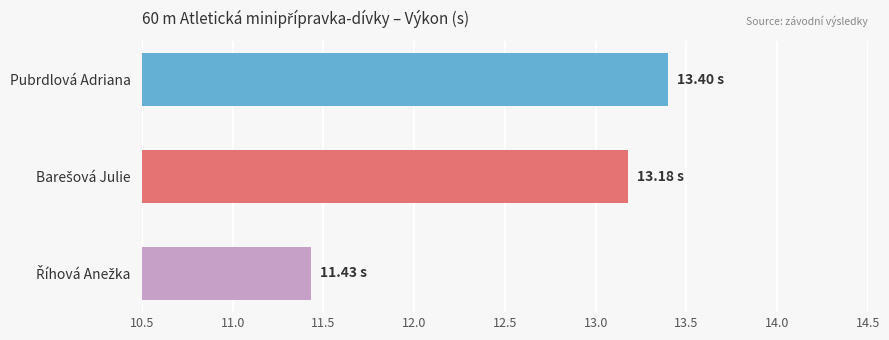

Which category has the highest value across all series?

Pubrdlová Adriana